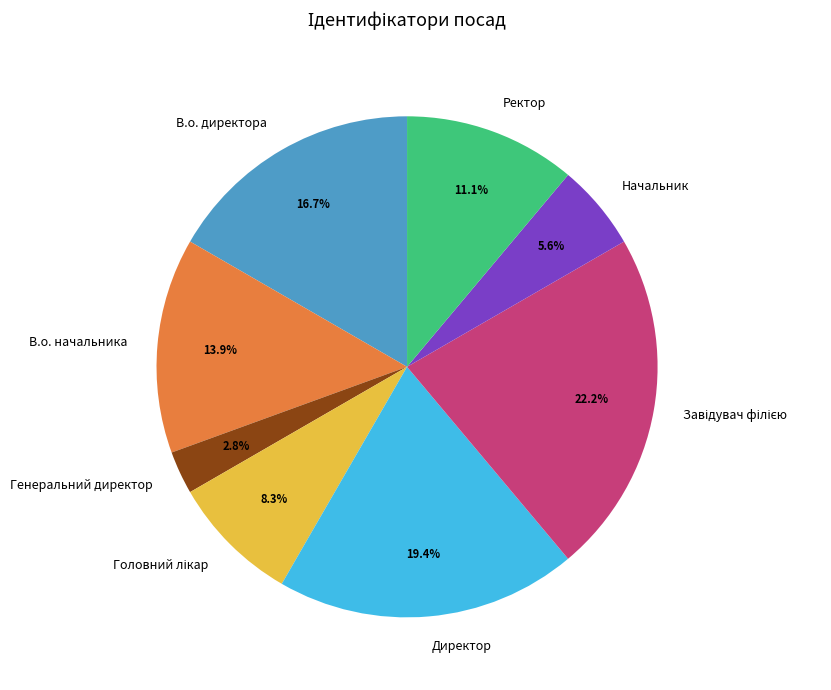

Count the number of slices in the pie.

8